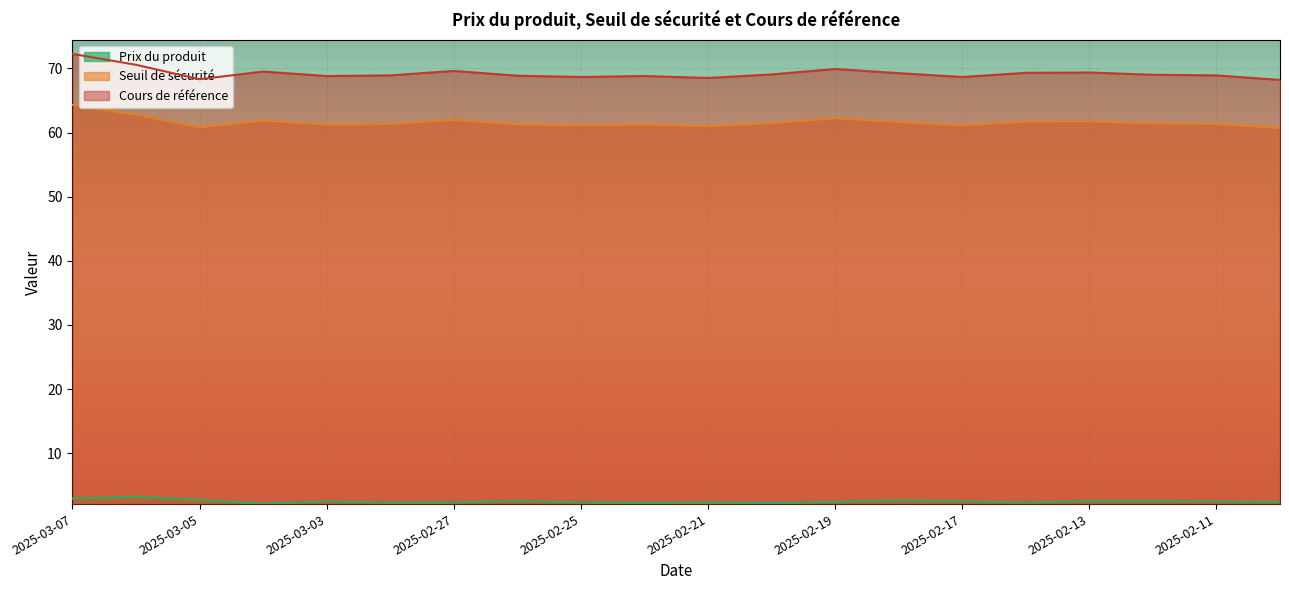

What is the label of the 12th point from the left?

2025-02-20